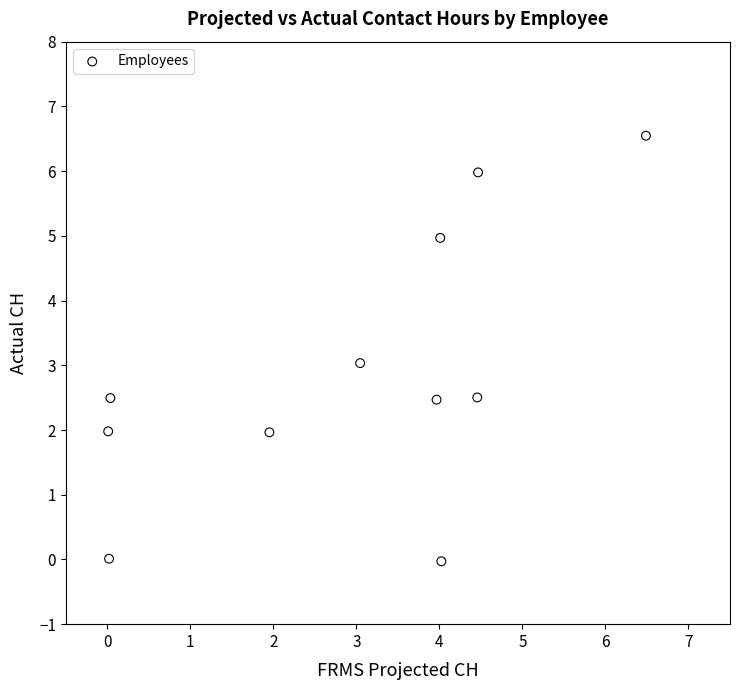

What is the average Y value?

2.9